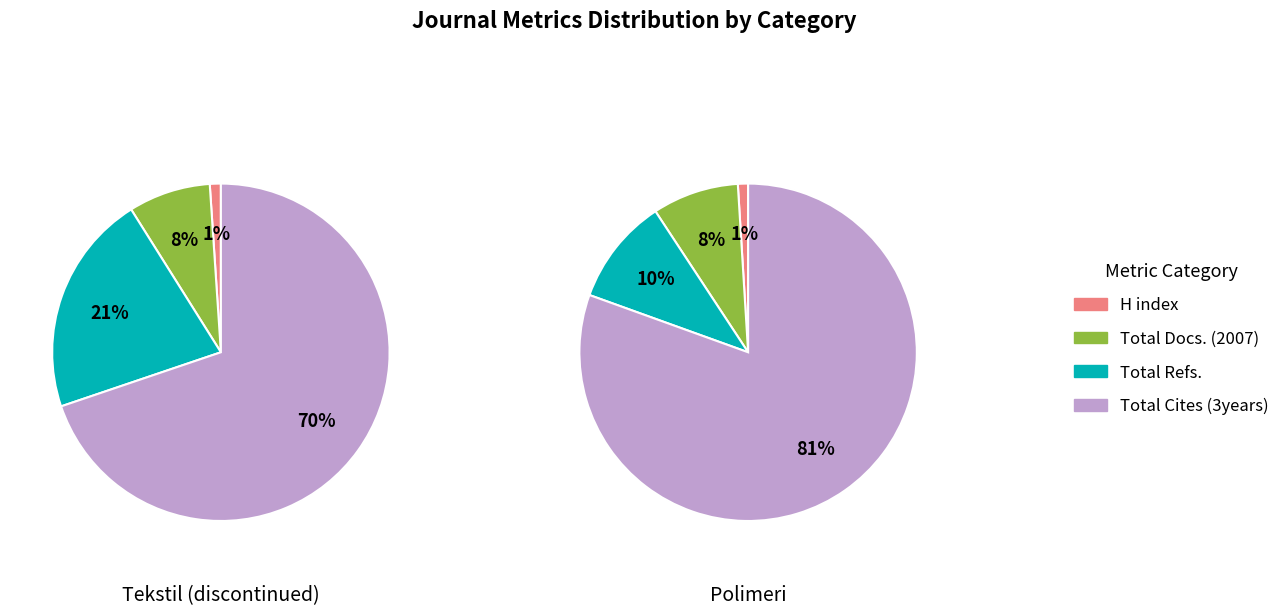

Is it true that Total Docs. (2007) is 8% of the pie?

True